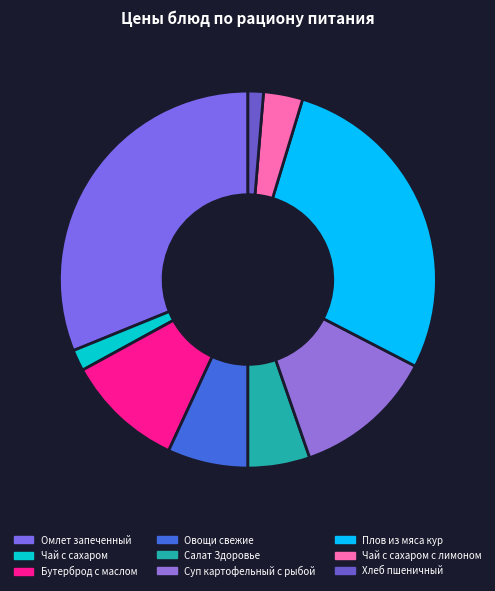

How many slices are in this pie chart?

9